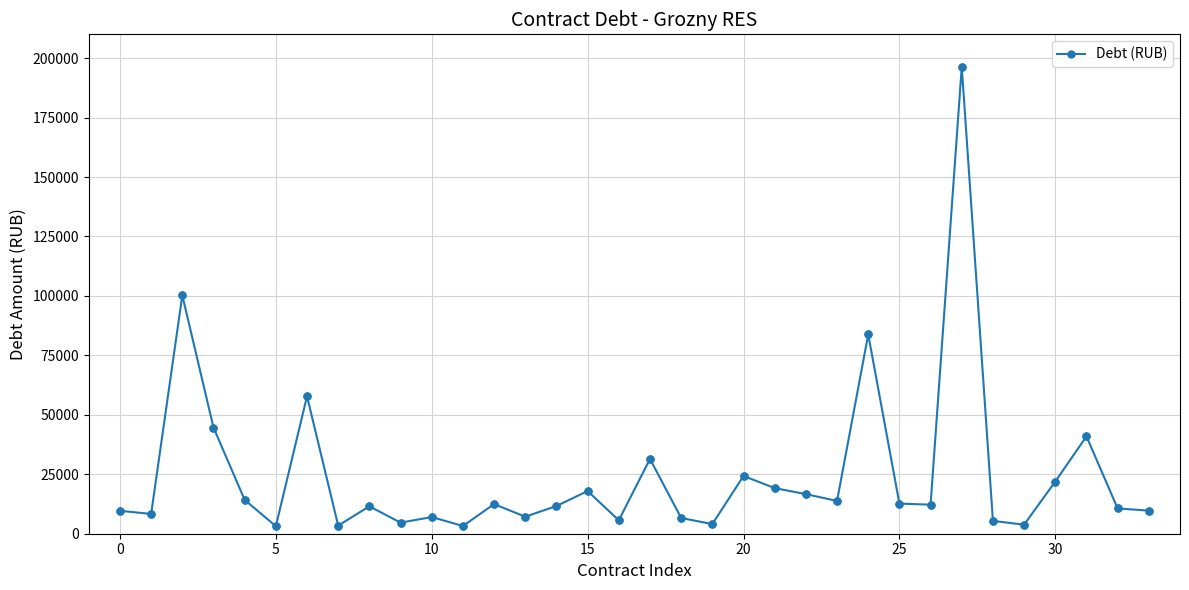

What is the maximum value shown in the chart?

196341.3